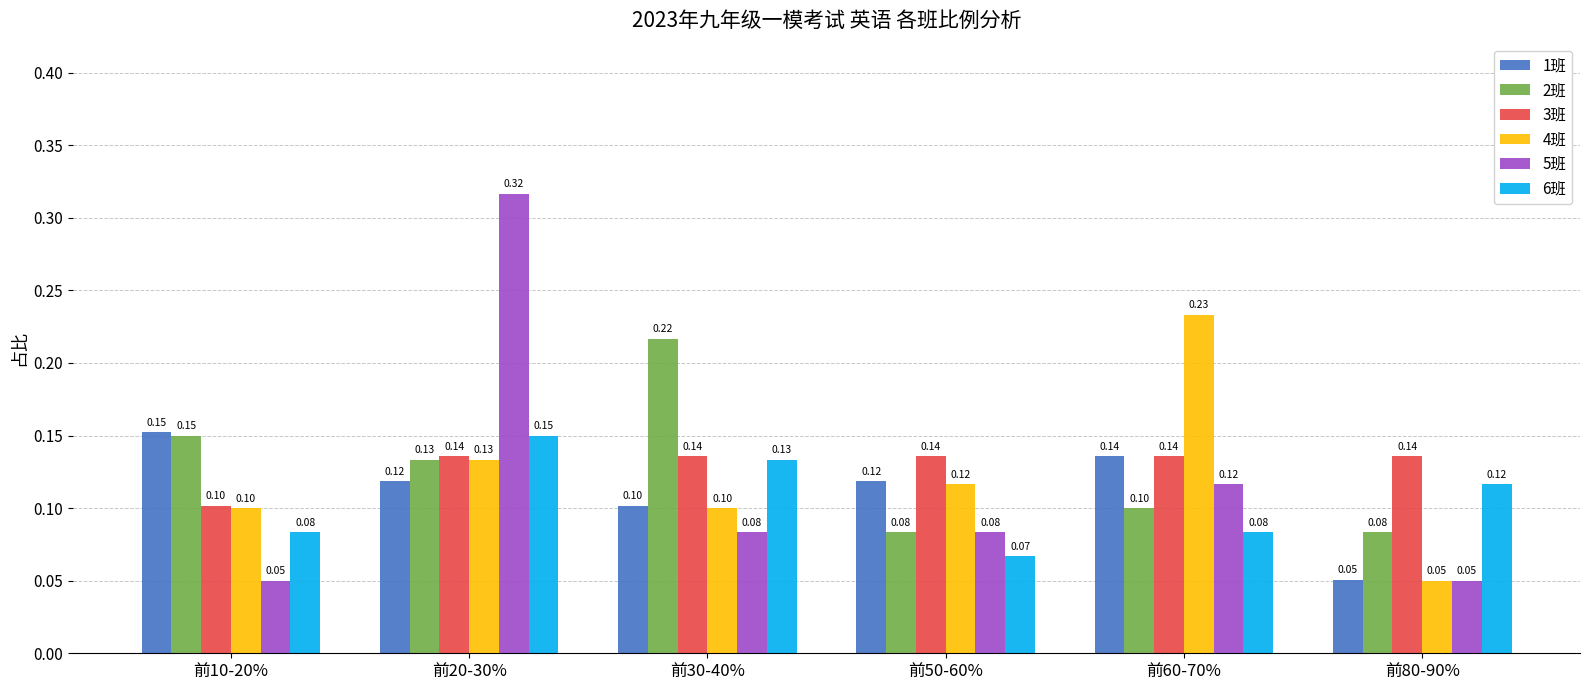

Which series has the widest spread of values?

5班